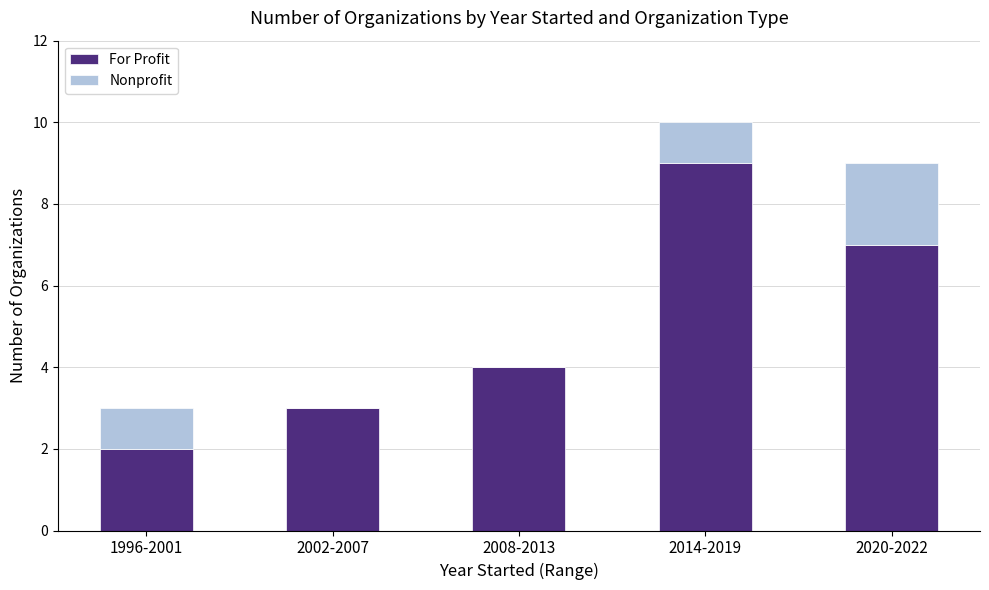

Are the bars grouped side by side (vs. stacked)?

No